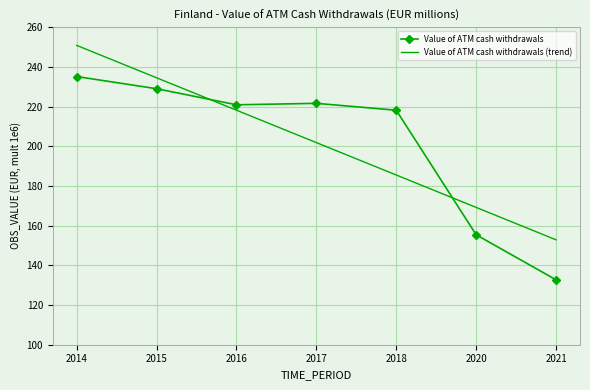

Rank the series by their maximum value, from highest to lowest.

Value of ATM cash withdrawals (trend), Value of ATM cash withdrawals